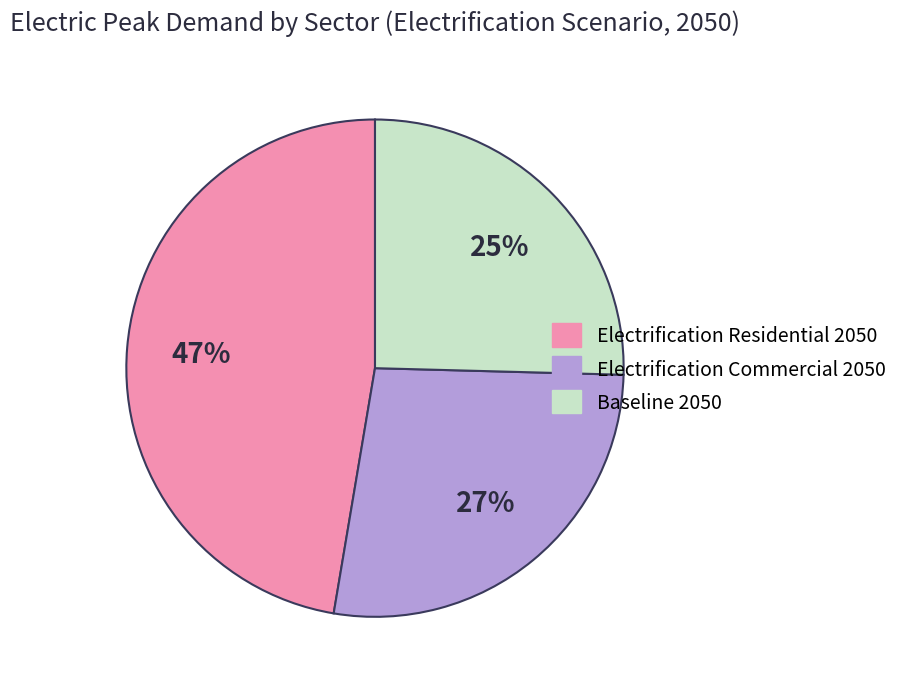

To the nearest percent, what is the difference between the largest and smallest slice percentages?

22%